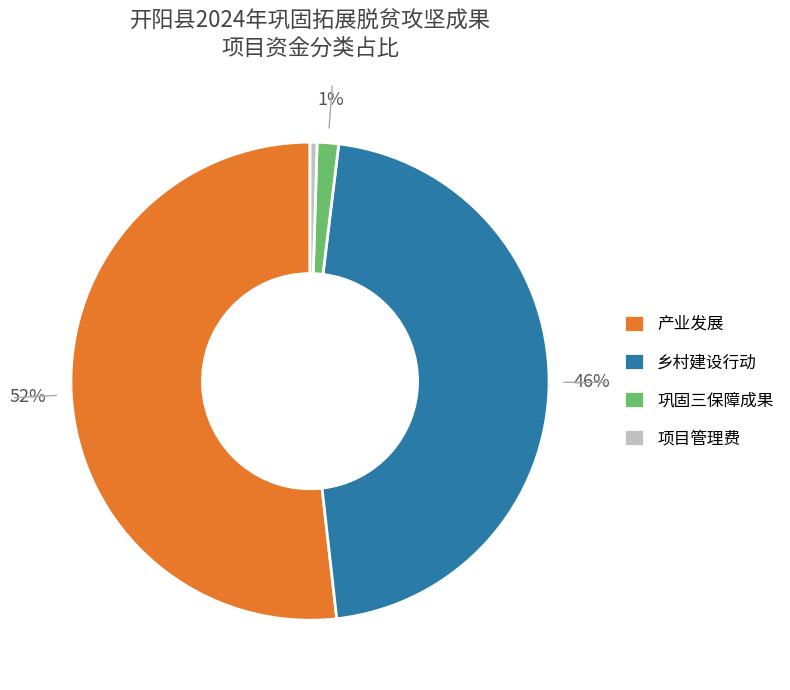

Does 项目管理费 account for over 50% of the chart?

No